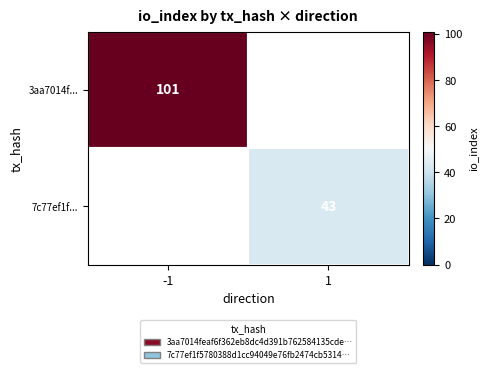

The 3aa7014f... series shows 167 at -1. True or false?

False